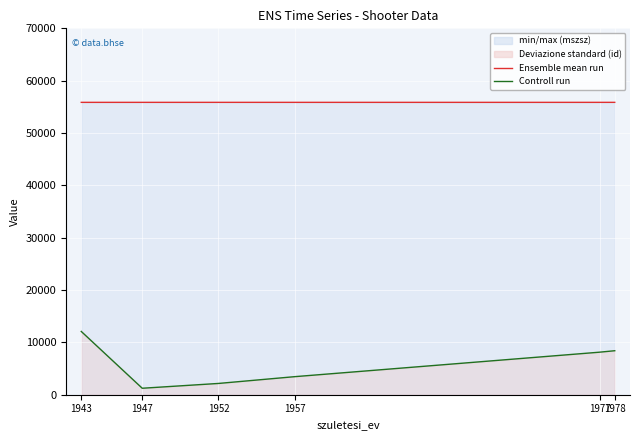

Between 1957 and 1943, which is larger?

1957